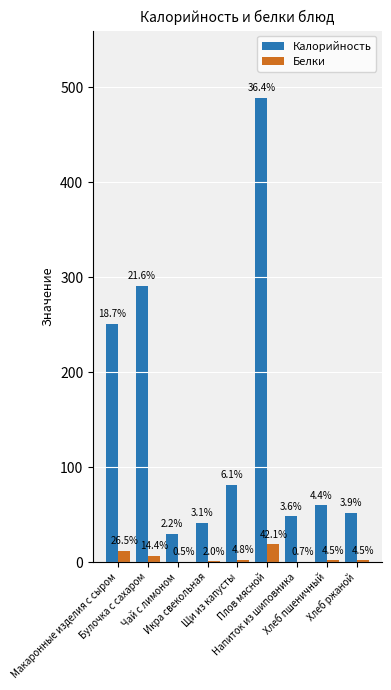

What value does the Белки series have at Напиток из шиповника?

0.3